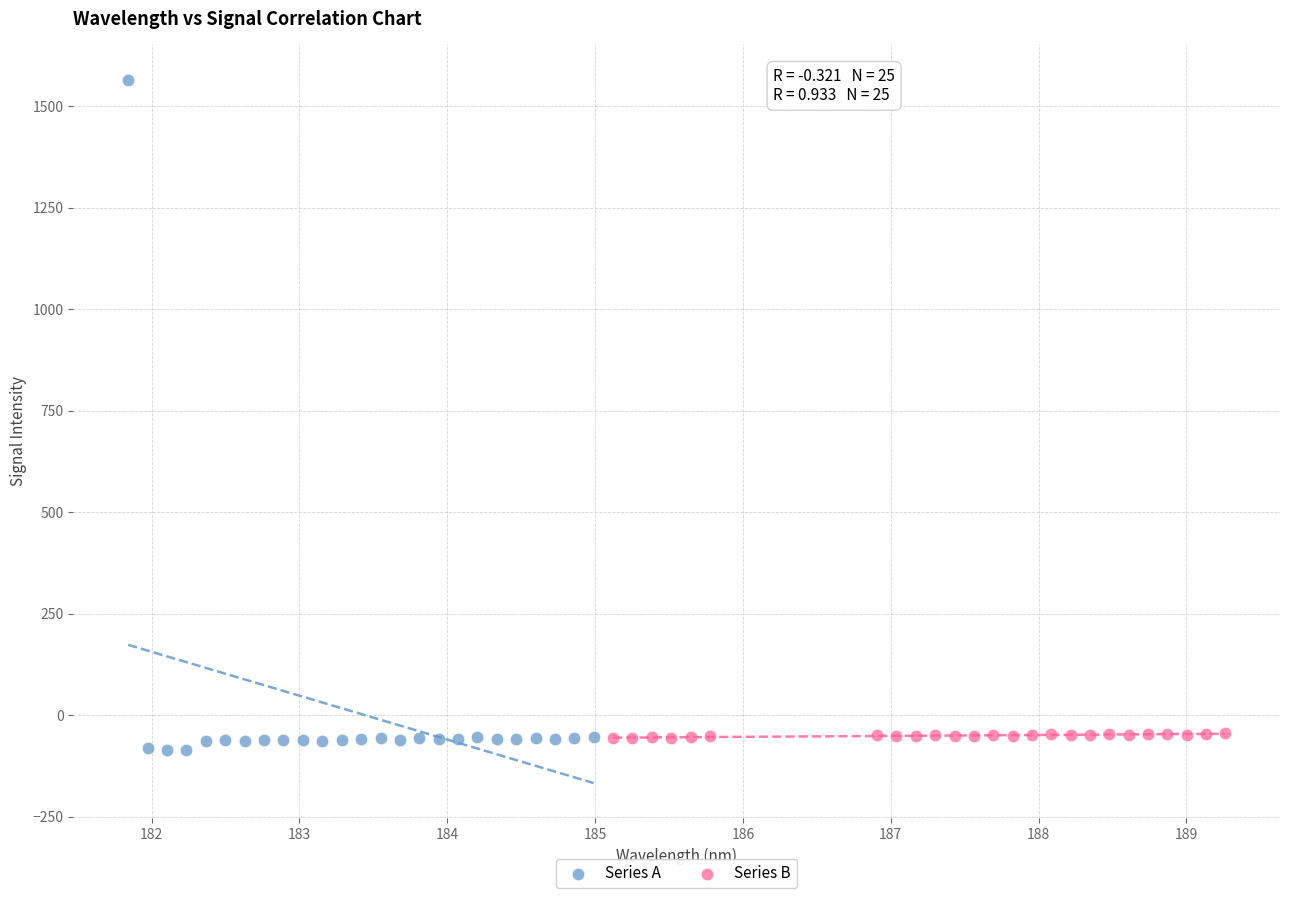

Which series has the largest Y range (max minus min)?

Series A